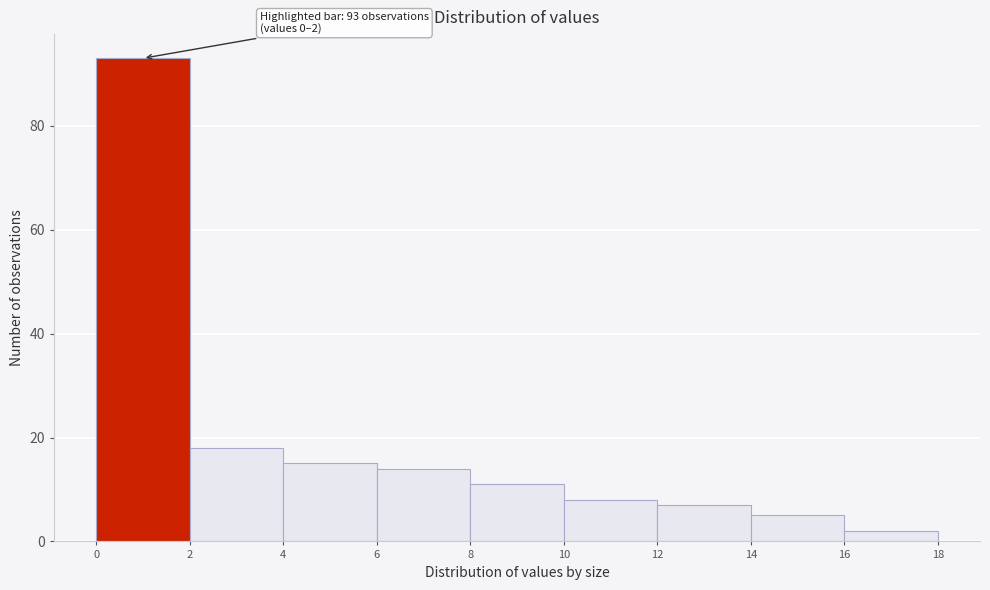

Over which range of the x-axis is the bar tallest?

0 to 2